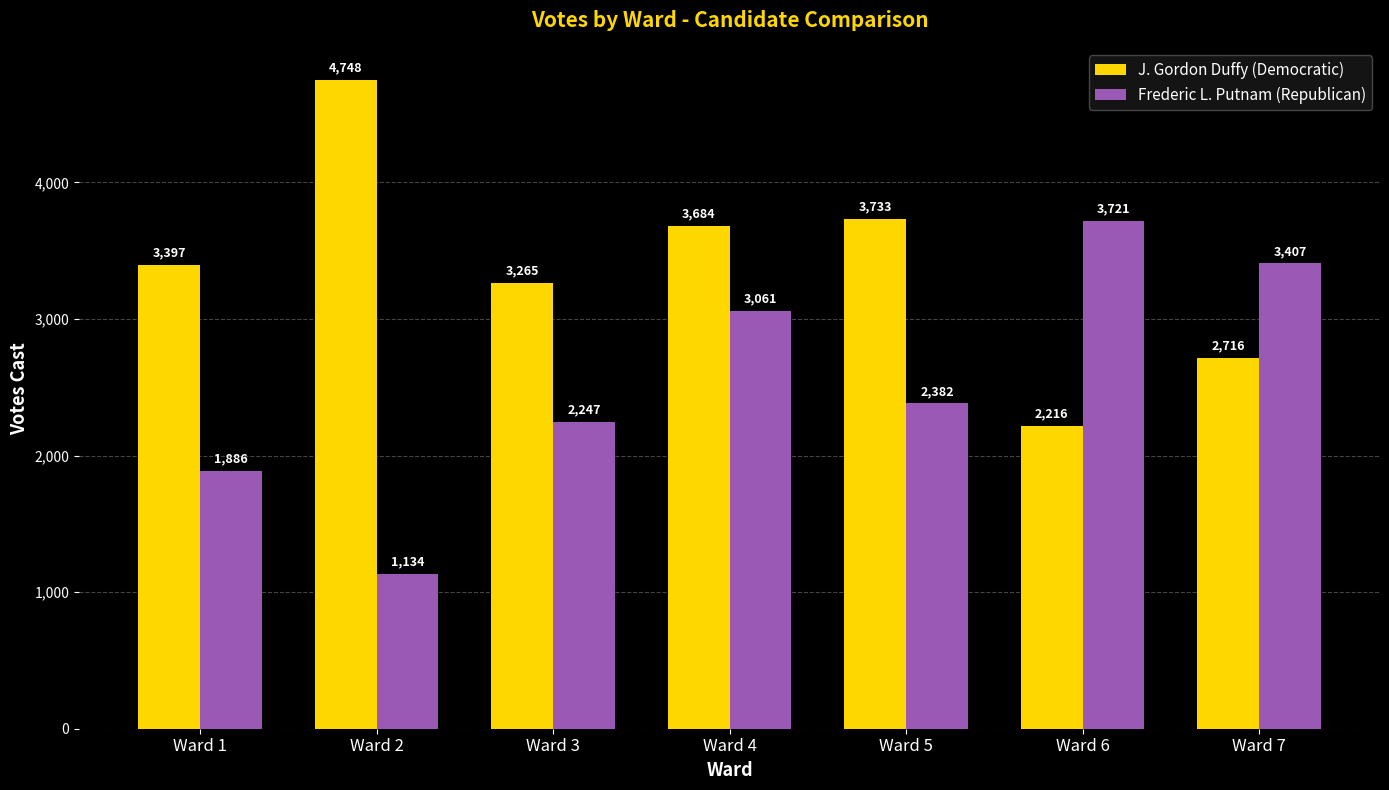

Which category has the lowest value in the Frederic L. Putnam (Republican) series?

Ward 2